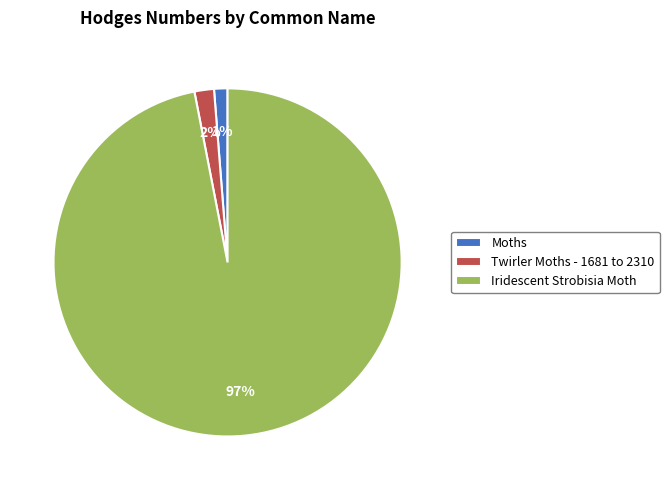

To the nearest percent, what is the combined percentage of Twirler Moths - 1681 to 2310 and Iridescent Strobisia Moth?

99%